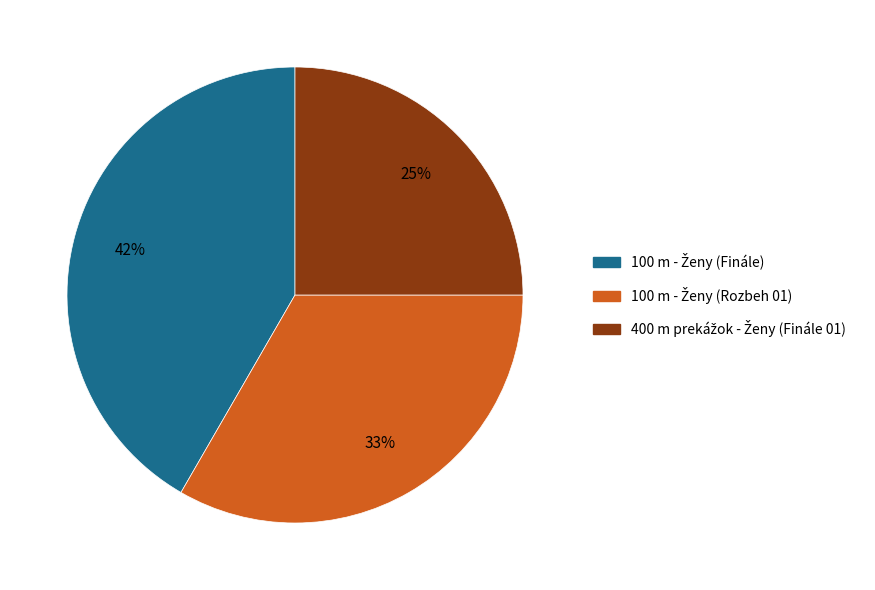

Is there a majority slice in this chart?

No